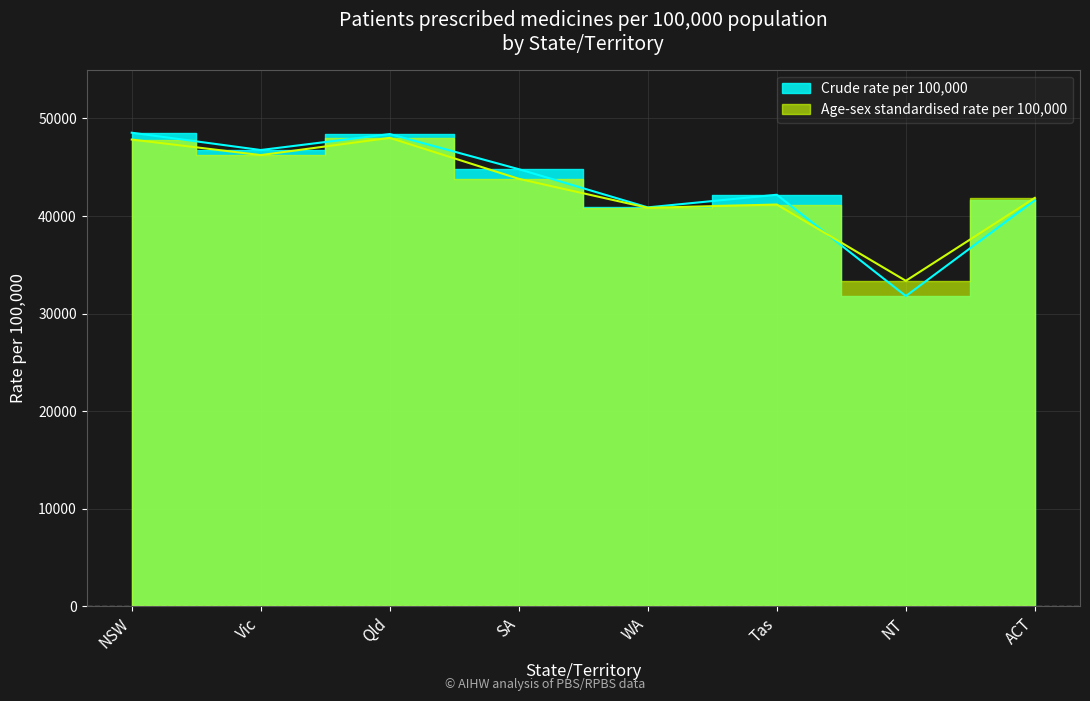

How many values in the Crude rate per 100,000 series exceed 44800?

3